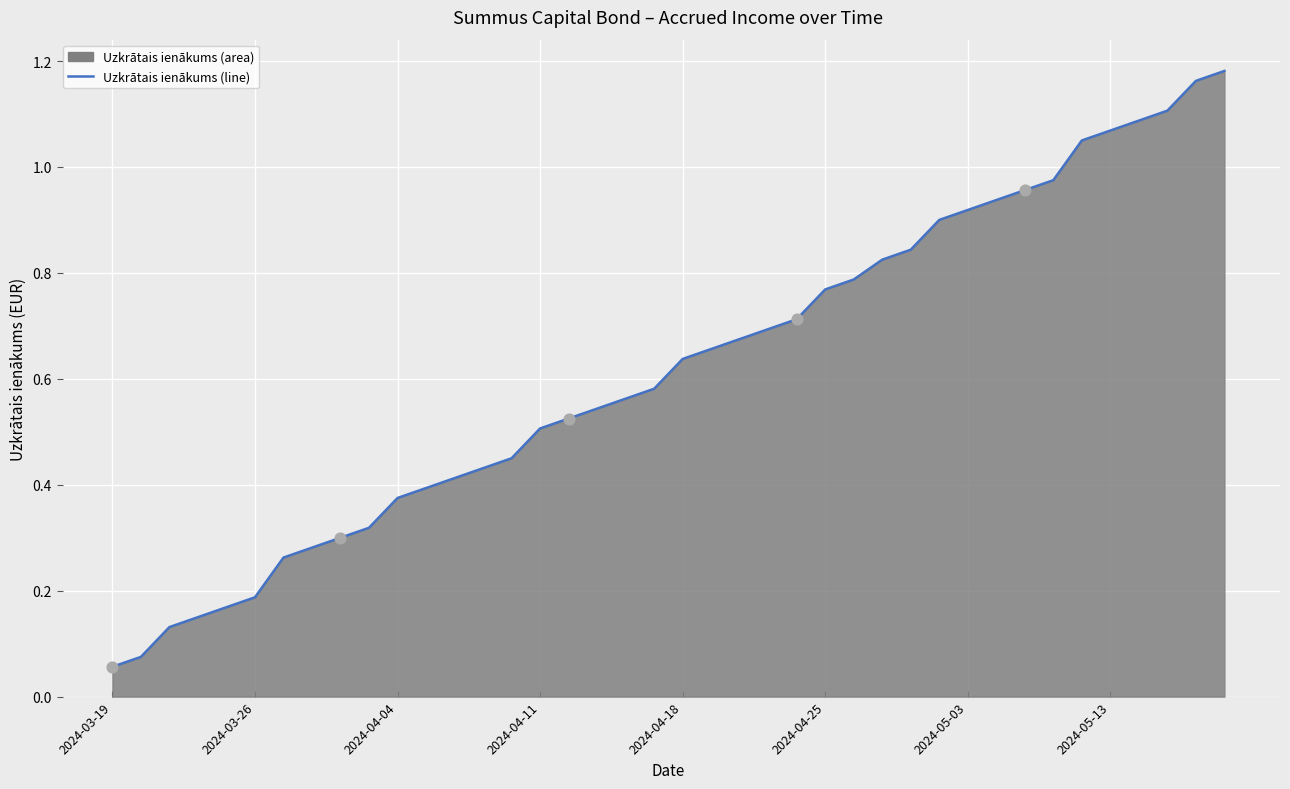

Is it true that the value at 2024-04-25 is 0.5?

False